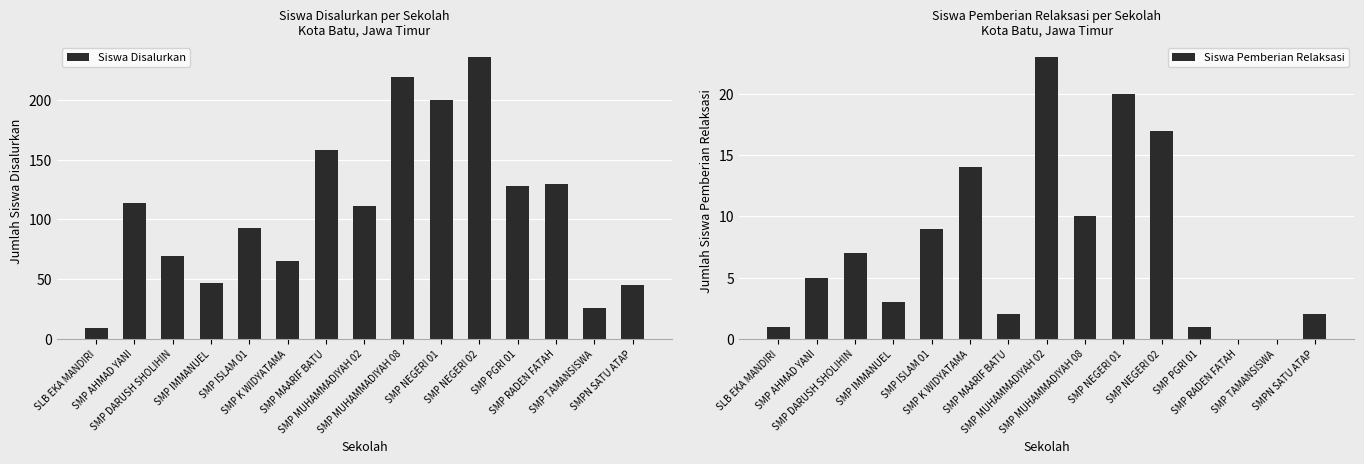

What is the spread (max minus min) of values at SMP NEGERI 01?

180